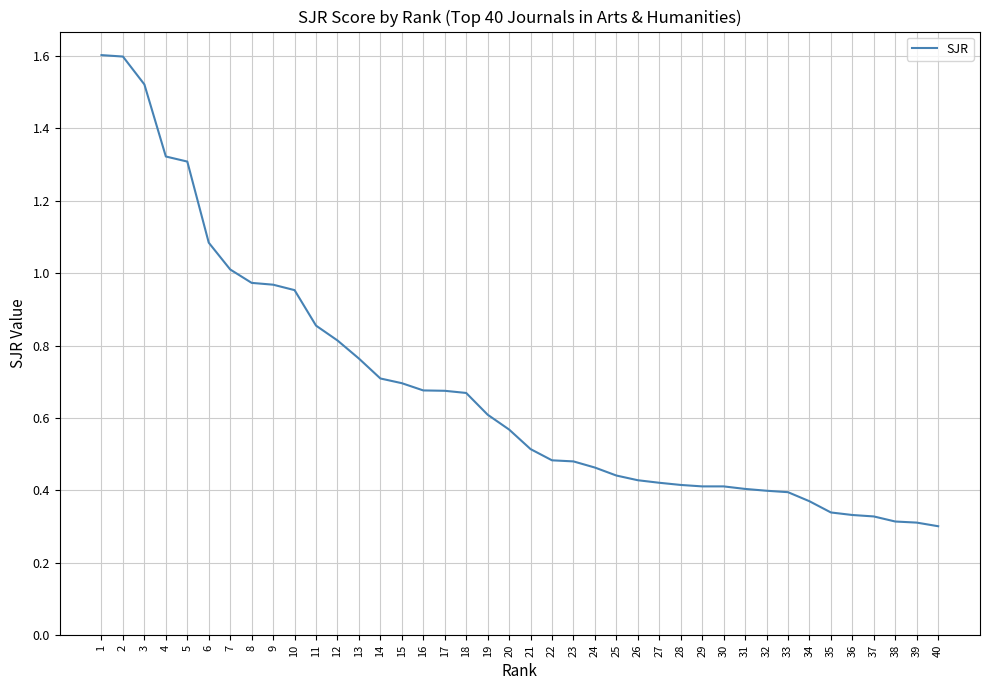

What is the maximum value shown in the chart?

1.6